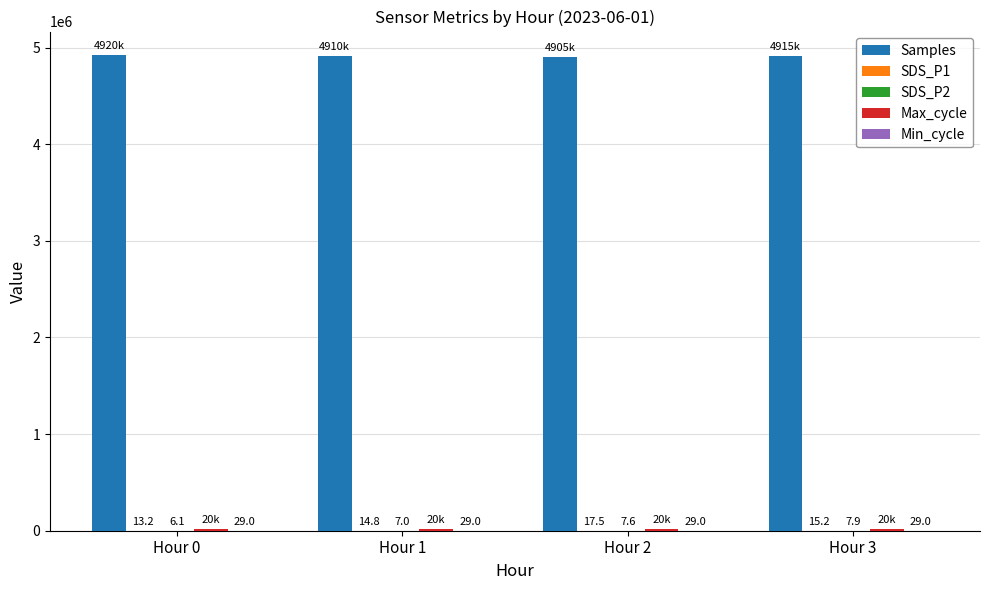

Which label corresponds to the largest value in the chart?

Hour 0